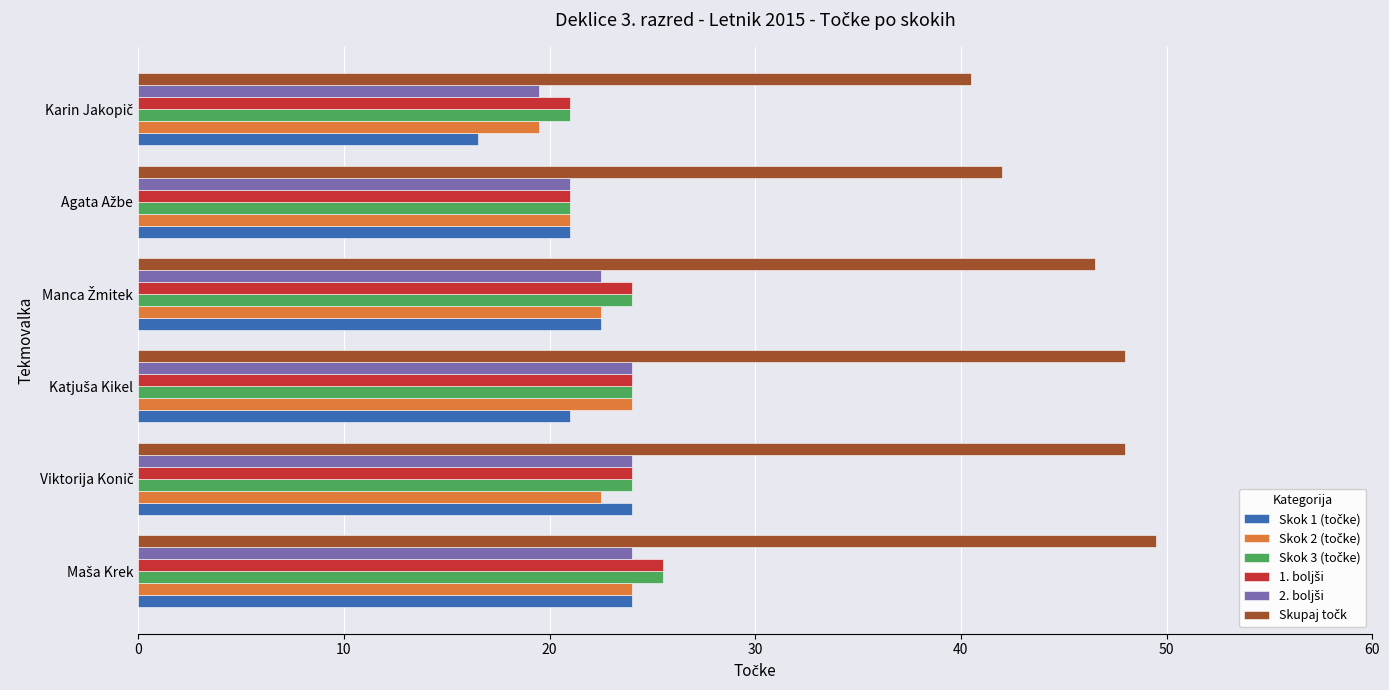

What is the minimum value shown in the chart?

16.5